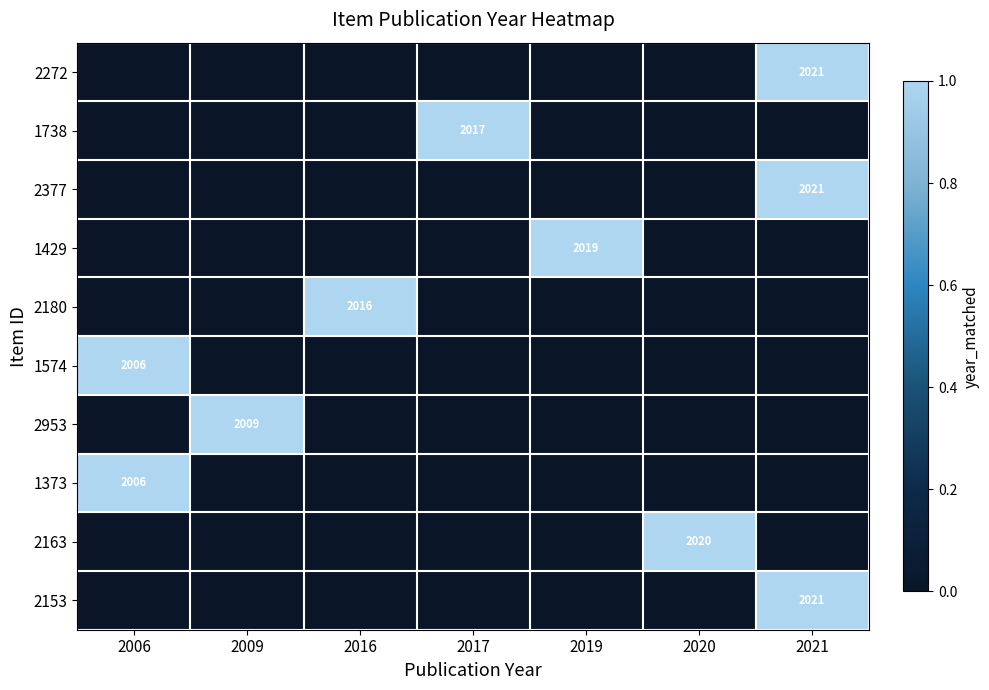

Where is 2163 nearest to the value 0?

2006